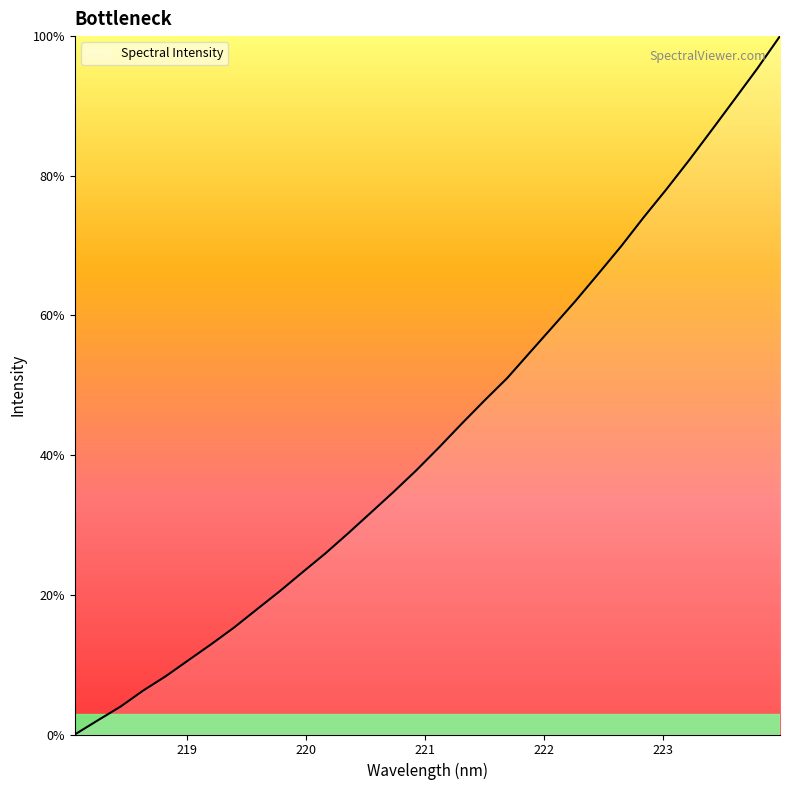

How many series are shown in this chart?

1